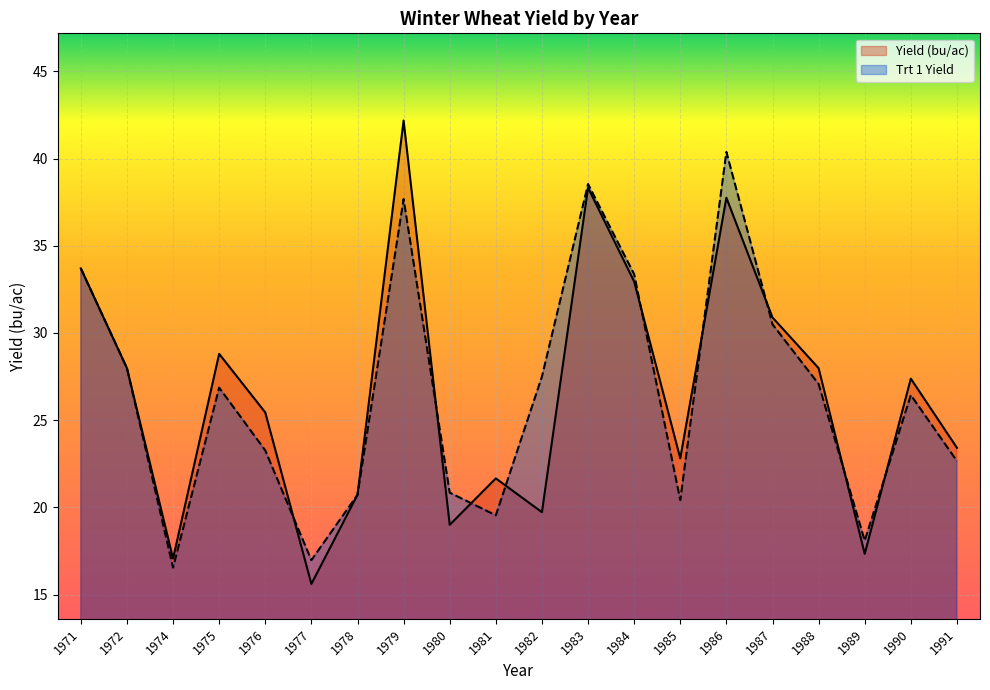

Reading left to right, extract all data points from this chart.

Yield (bu/ac): 1971=33.7	1972=28.0	1974=17.1	1975=28.8	1976=25.4	1977=15.6	1978=20.7	1979=42.2	1980=19.0	1981=21.7	1982=19.7	1983=38.3	1984=32.9	1985=22.8	1986=37.8	1987=30.9	1988=28.0	1989=17.3	1990=27.4	1991=23.4
Trt 1 Yield: 1971=33.7	1972=28.0	1974=16.5	1975=26.9	1976=23.3	1977=17.0	1978=20.7	1979=37.7	1980=20.8	1981=19.5	1982=27.5	1983=38.5	1984=33.4	1985=20.4	1986=40.4	1987=30.5	1988=27.1	1989=18.1	1990=26.4	1991=22.7